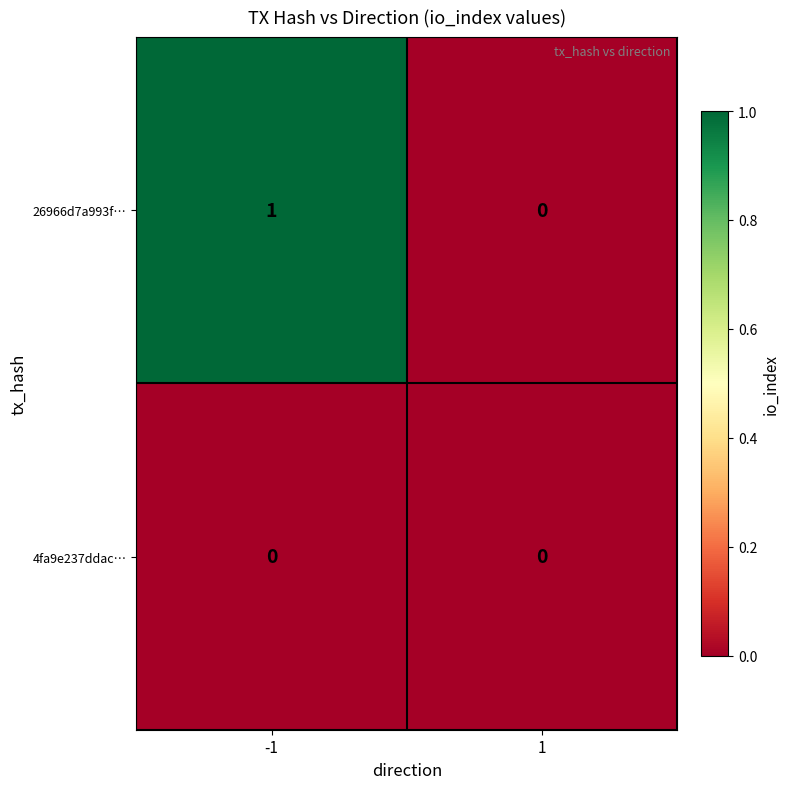

Count the number of categories in the chart.

2